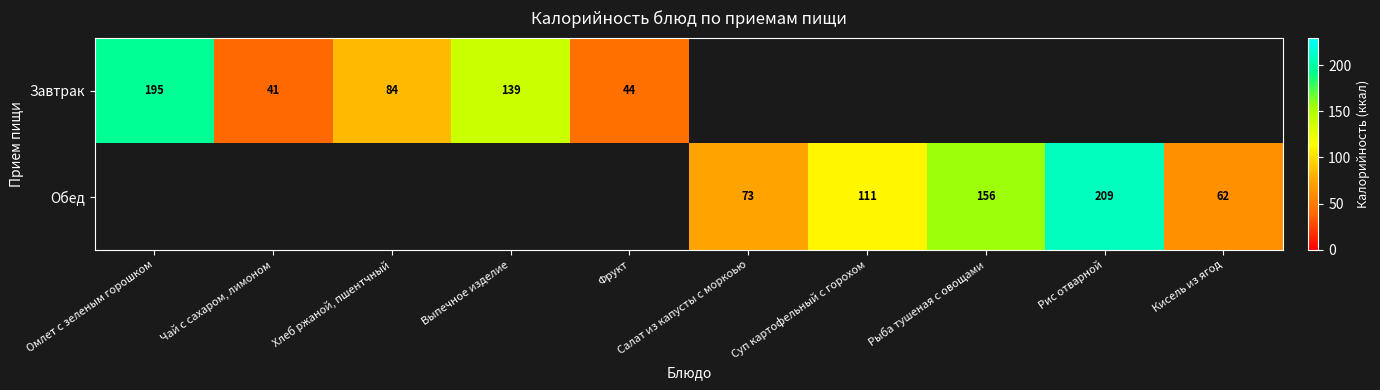

Is it true that Завтрак equals 40 at Хлеб ржаной, пшентчный?

False